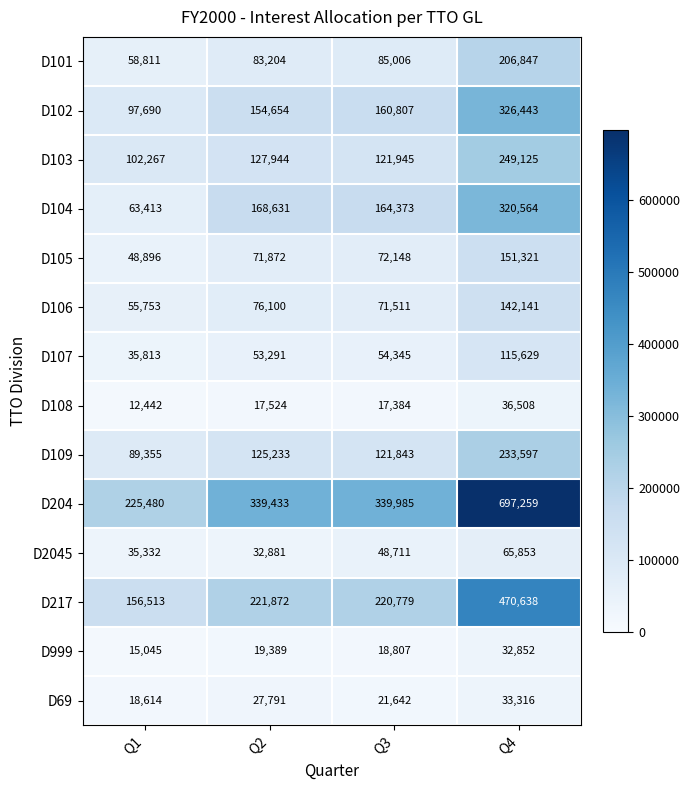

The D204 series shows 697259 at Q4. True or false?

True